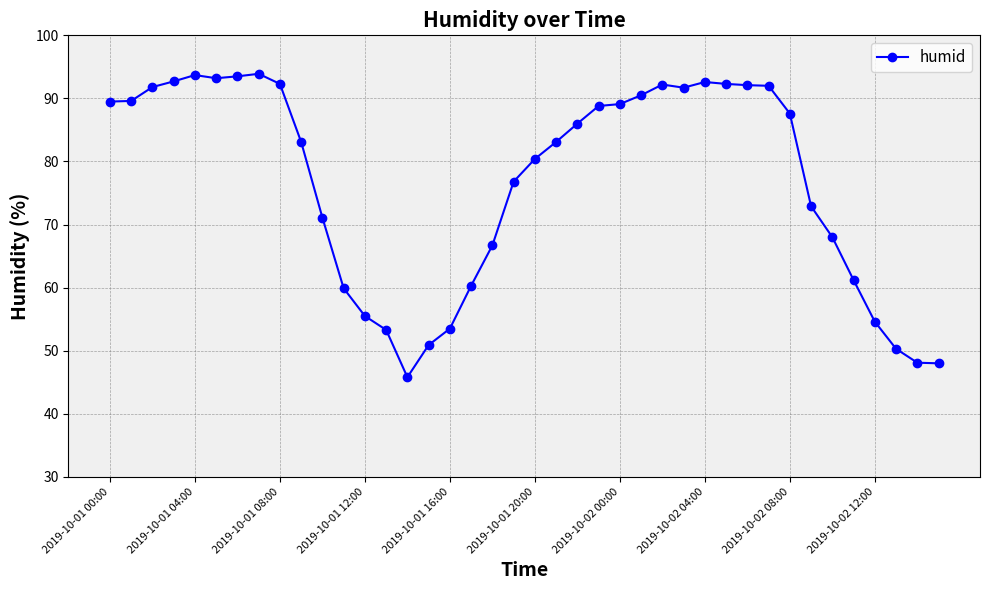

True or false: the data has more than 2 interior local peaks.

True